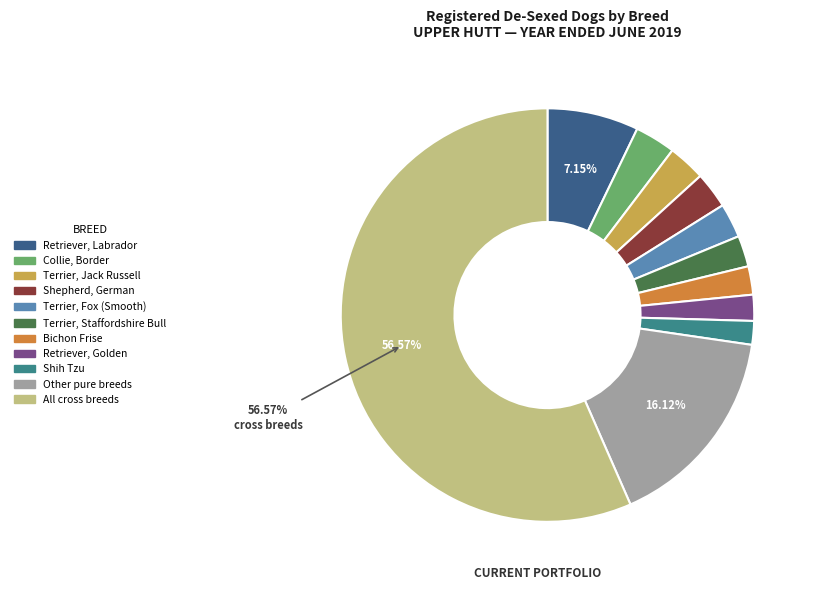

Count the number of slices in the pie.

11